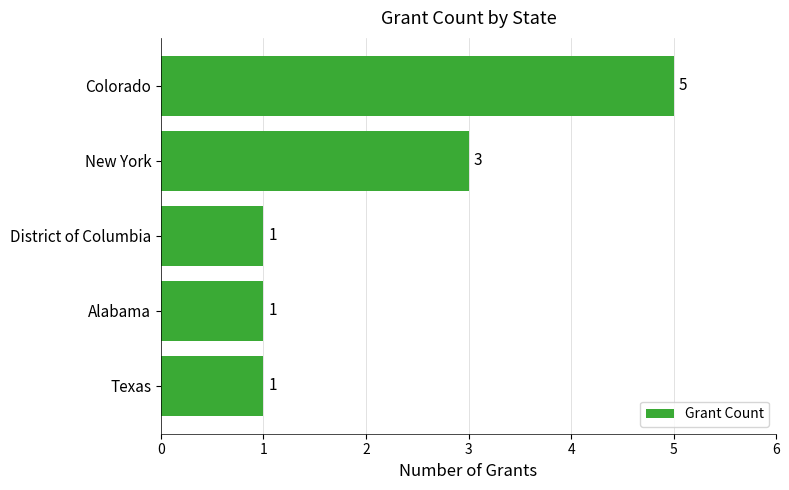

How many data points does each series have?

5